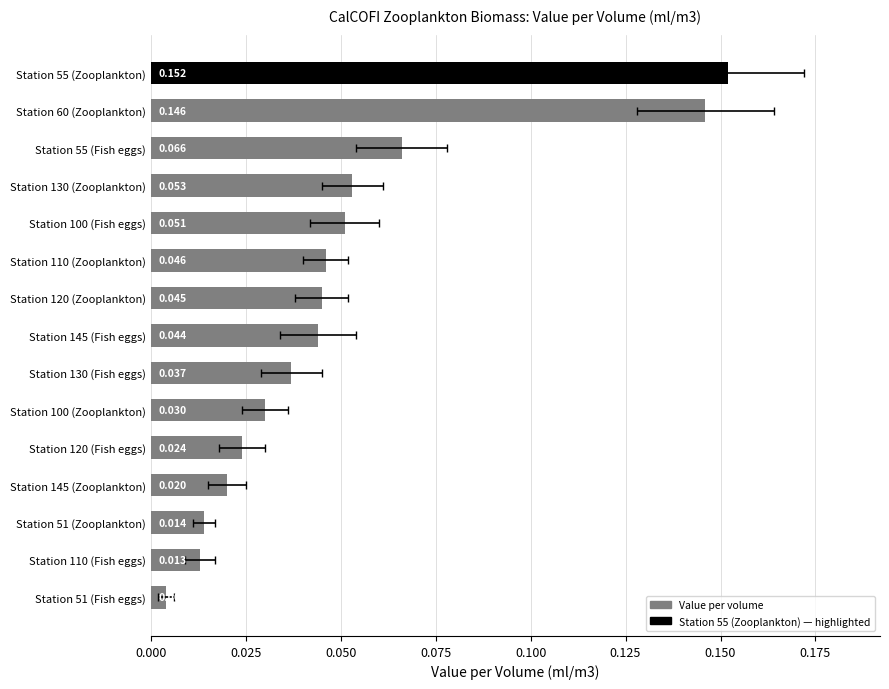

The value at Station 145 (Fish eggs) is 0.0. True or false?

True